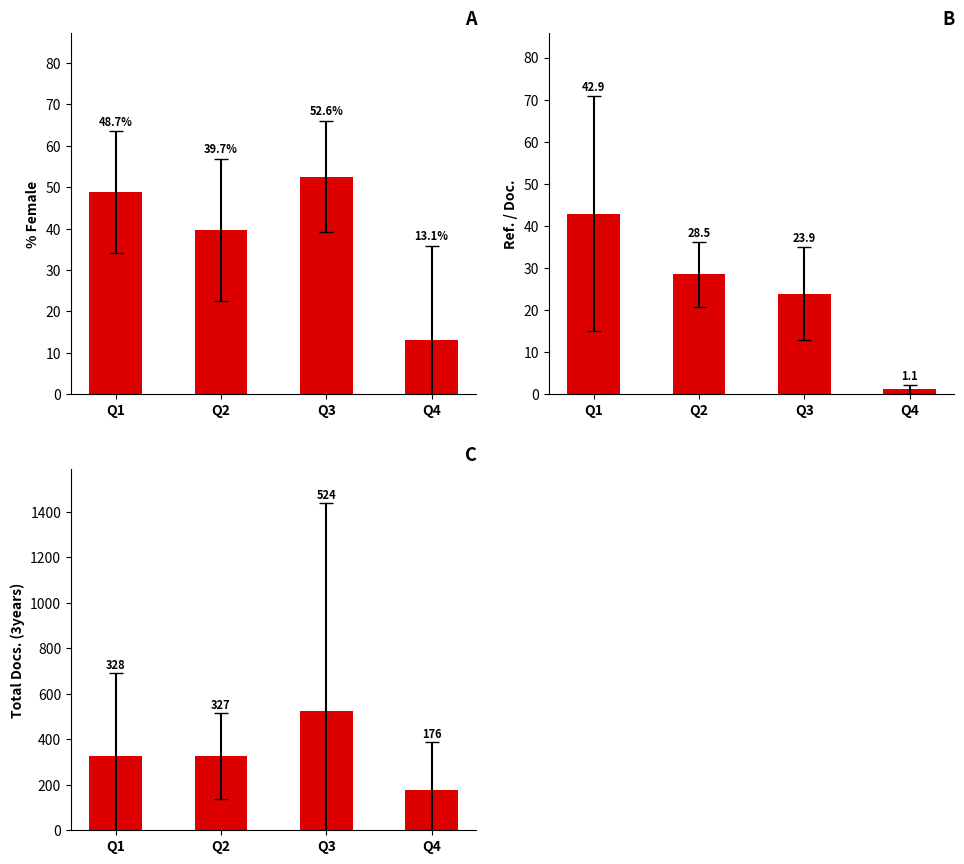

What are all the series names shown in the legend?

% Female, Ref. / Doc., Total Docs. (3years)